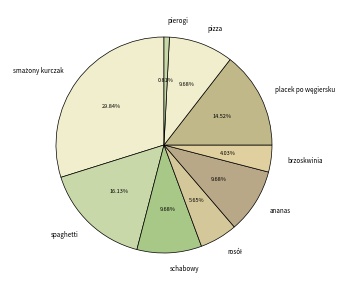

How many slices are in this pie chart?

9